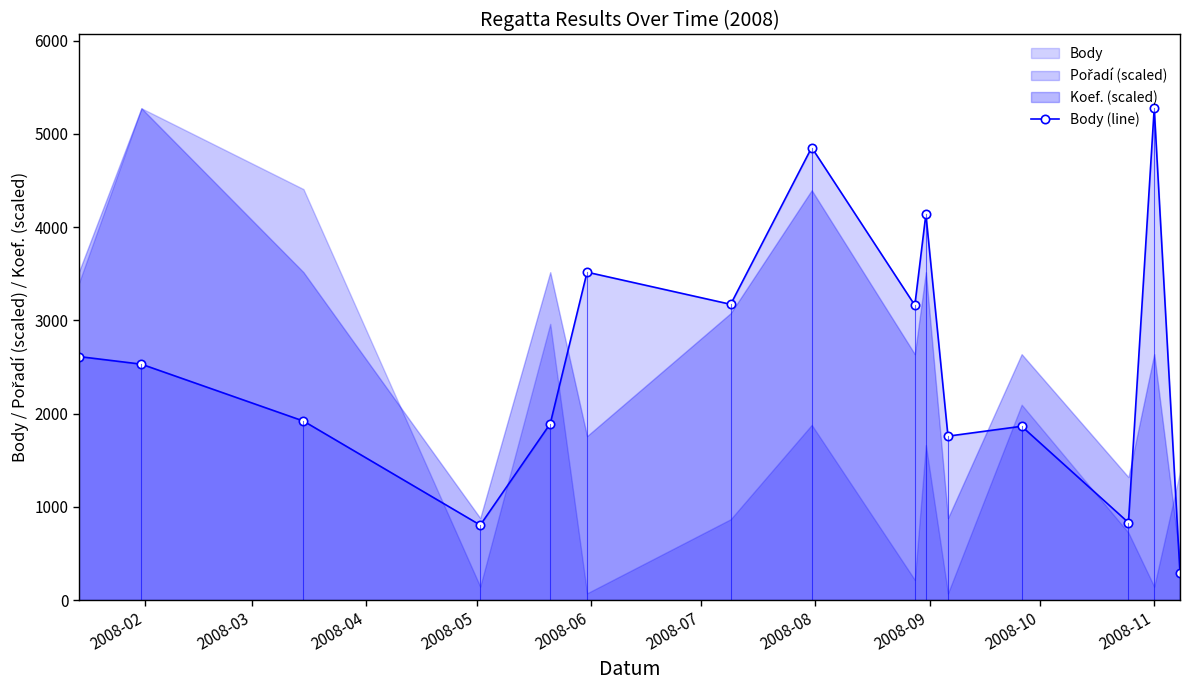

True or false: Body (line) has more than 0 interior local peaks.

True